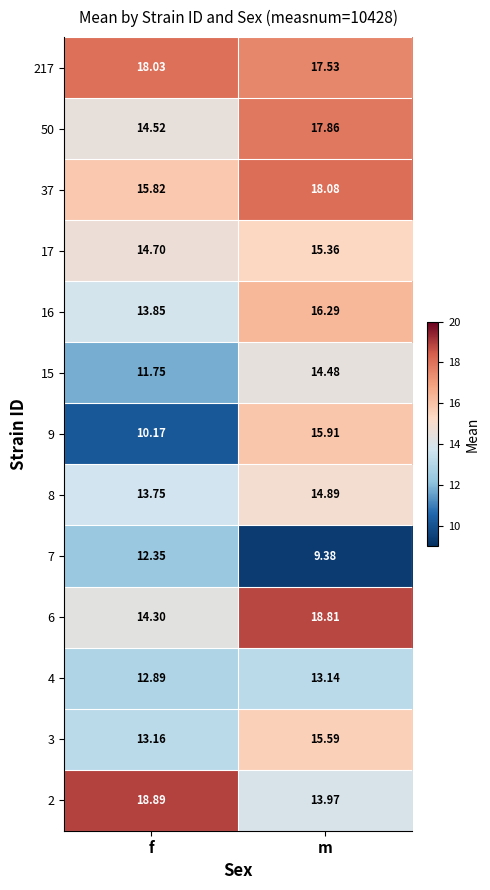

At which label does 16 first exceed 16?

m